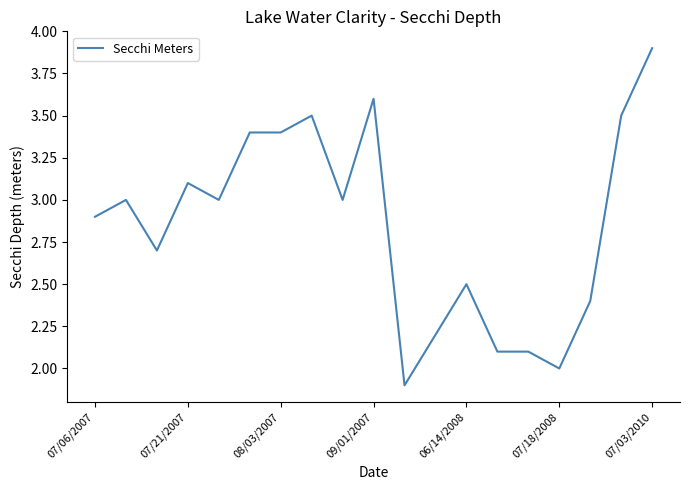

What is the difference between the second highest and minimum values?

1.7